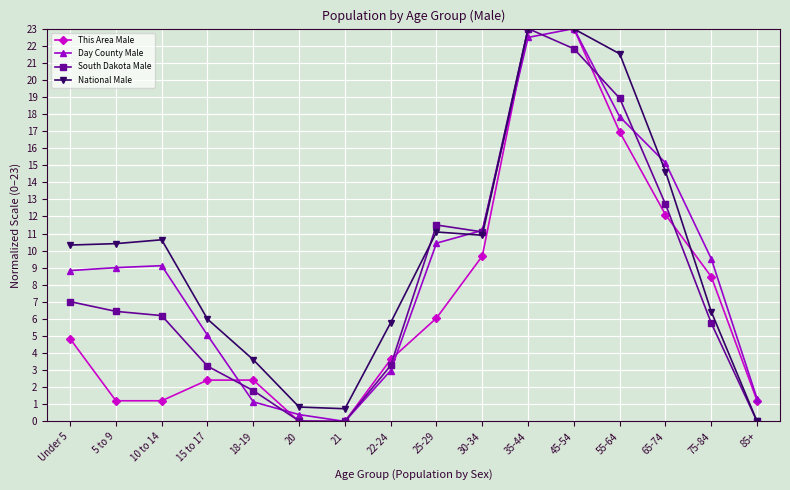

List the series in order of their overall mean, lowest first.

This Area Male, South Dakota Male, Day County Male, National Male